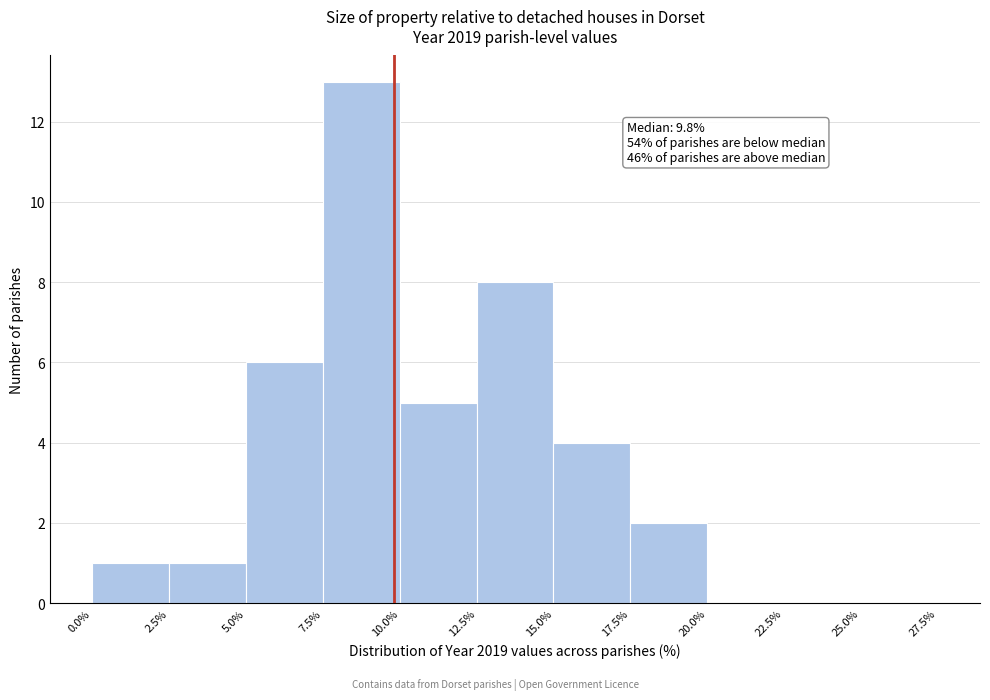

Over which range of the x-axis is the bar tallest?

7.5% to 10.0%